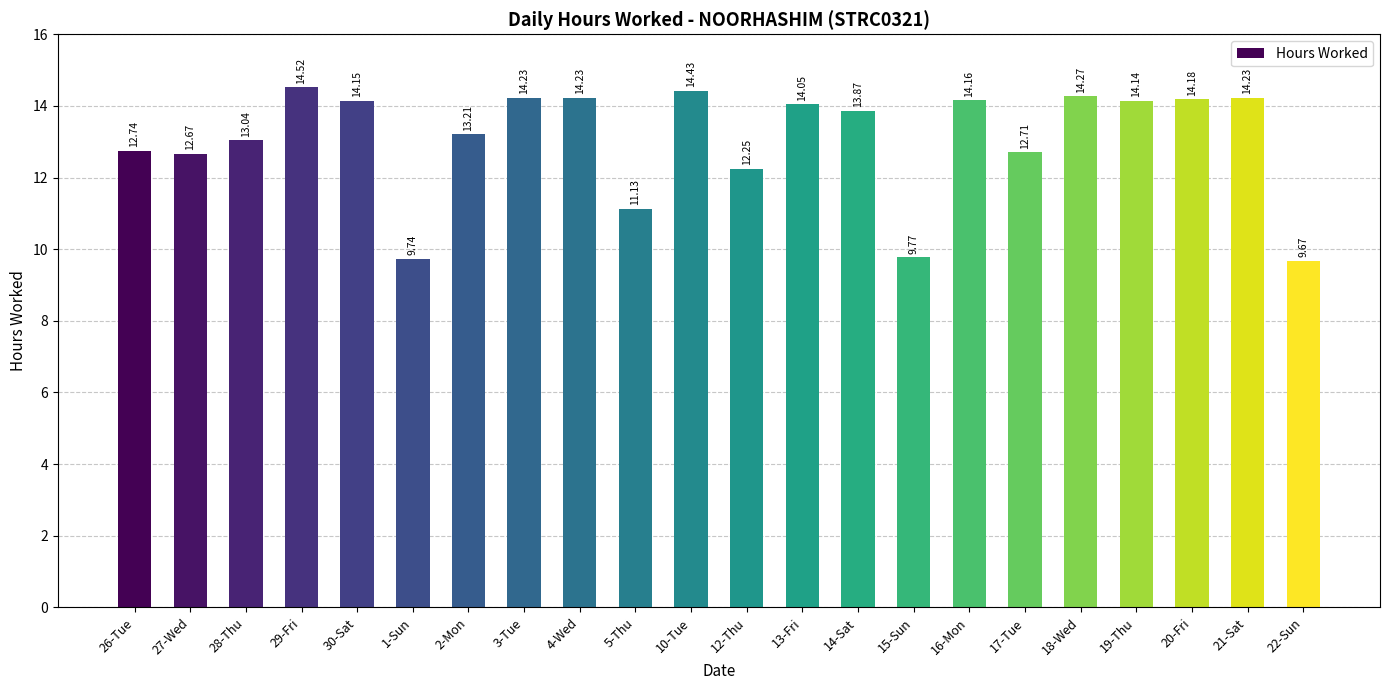

Approximately how many times larger is the value at 20-Fri compared to 19-Thu?

1.0